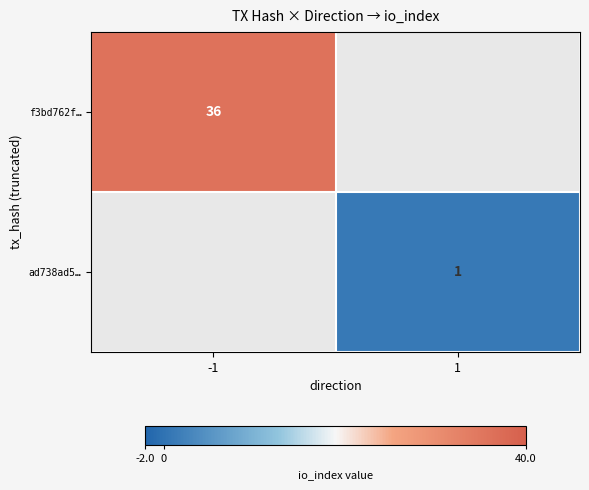

Is it true that f3bd762f… equals 36 at -1?

True